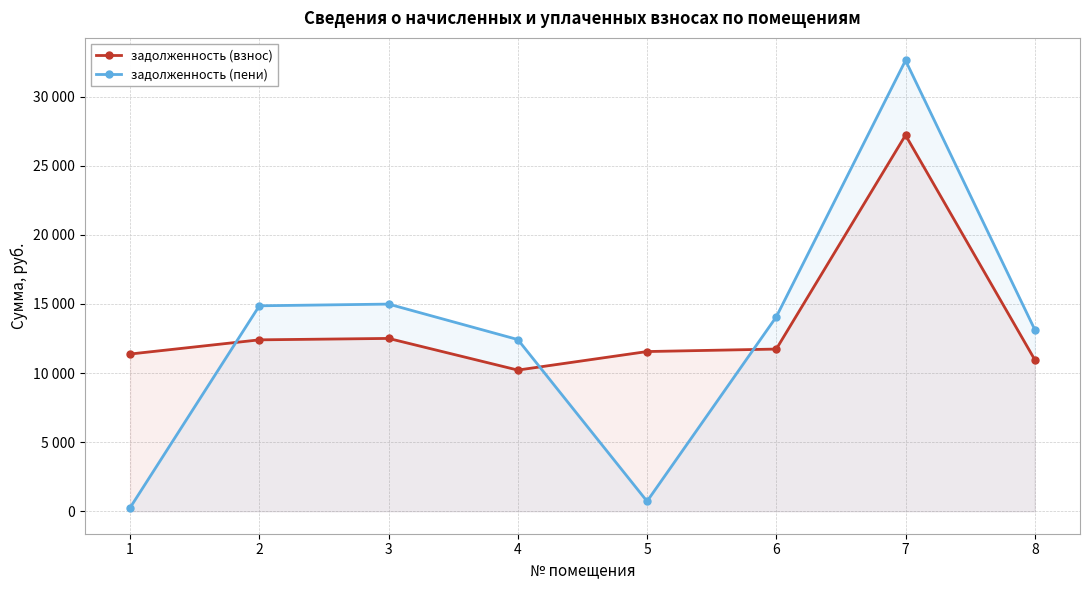

At which label does задолженность (пени) reach its peak?

7